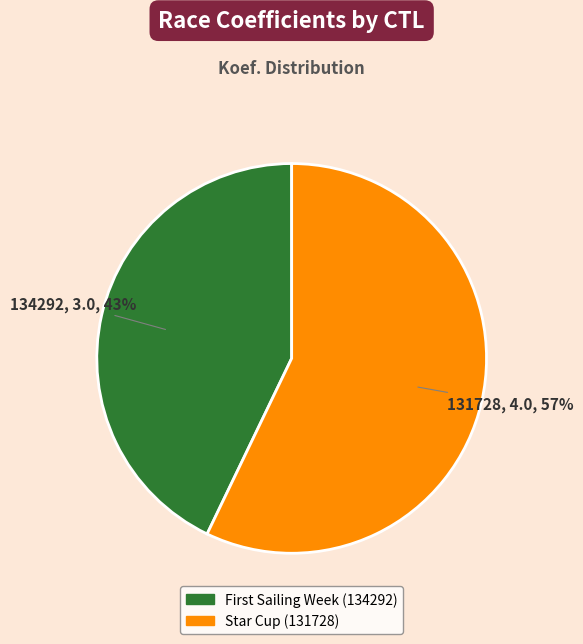

Does any single category account for the majority?

Yes